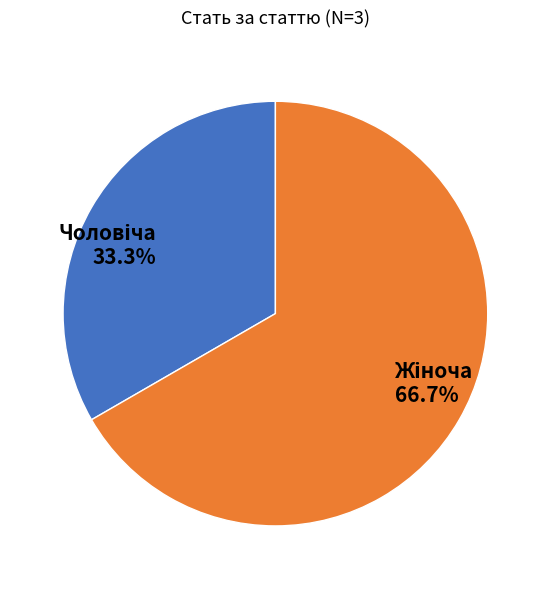

Is there a majority slice in this chart?

Yes